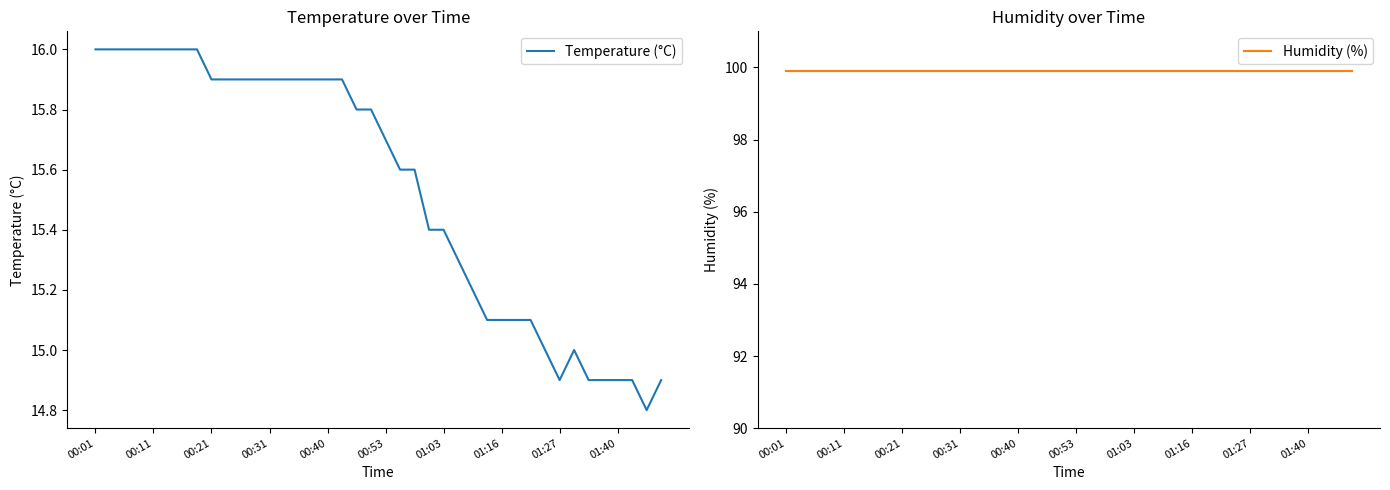

True or false: Temperature (°C) and Humidity (%) cross at least once.

False